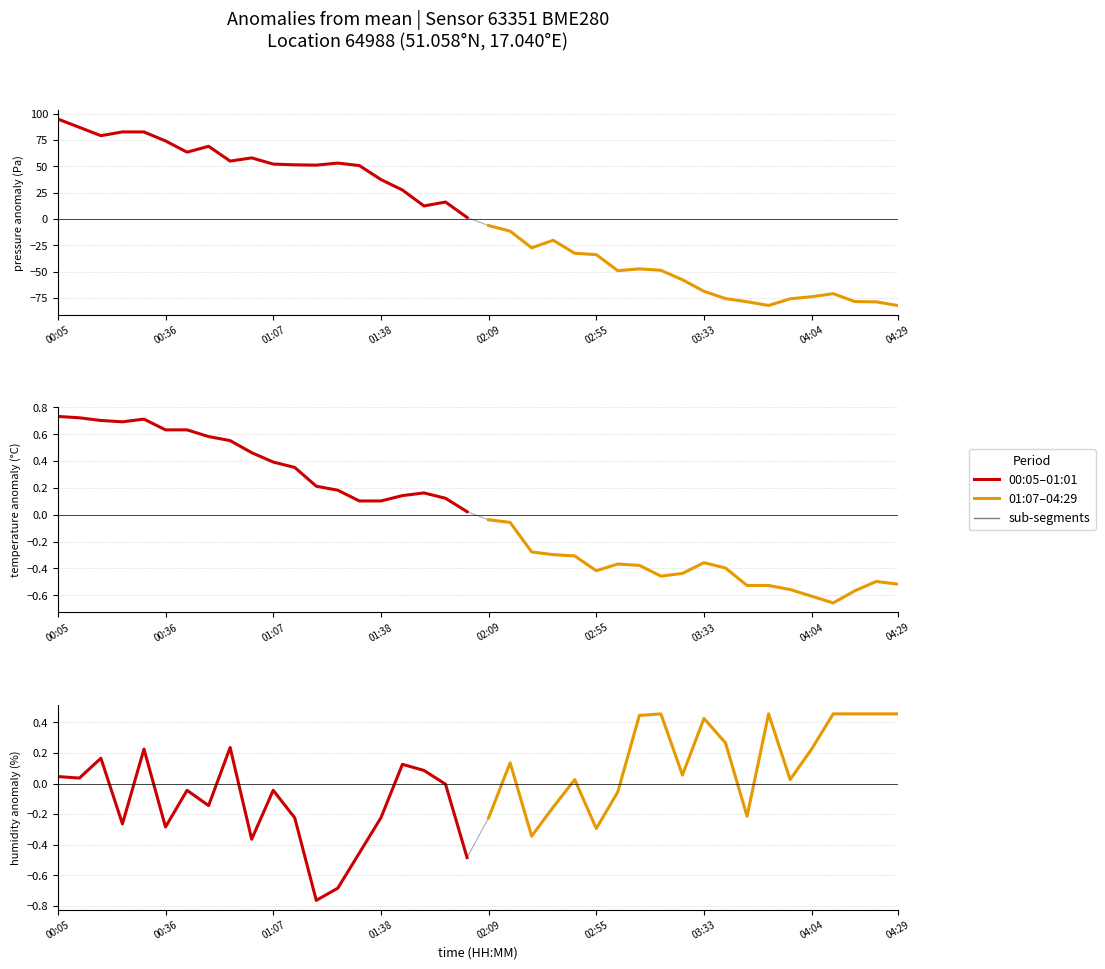

How many data points in 00:05–01:01 (first half) are less than 0?

13